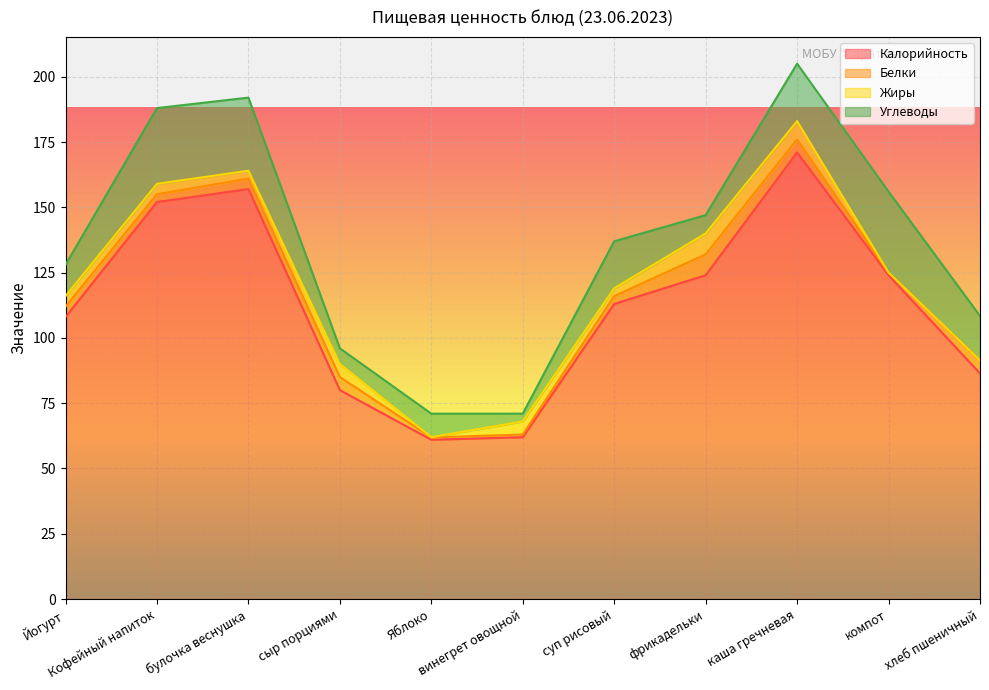

Which series has the largest total across all categories?

Калорийность